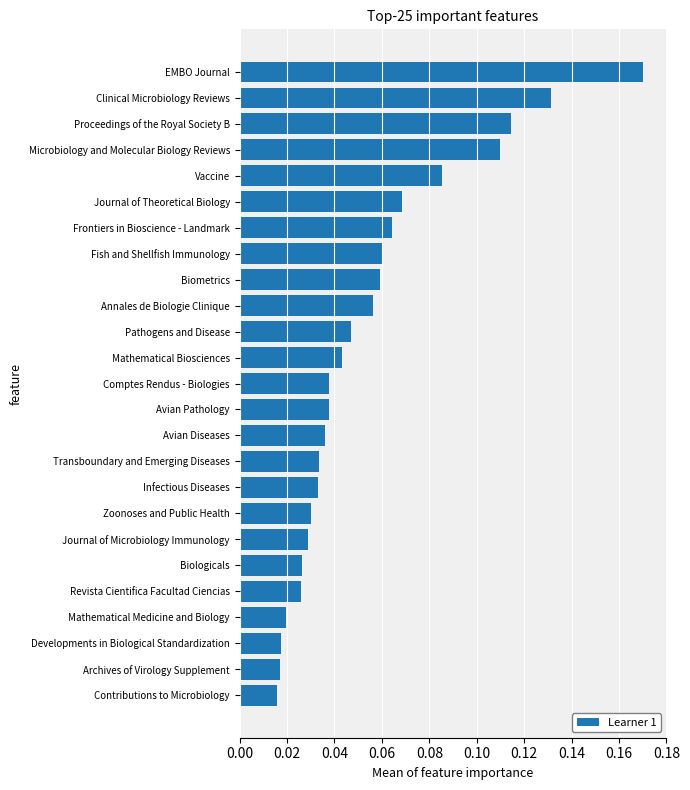

The chart shows a value of 0.1 at Comptes Rendus - Biologies. True or false?

False